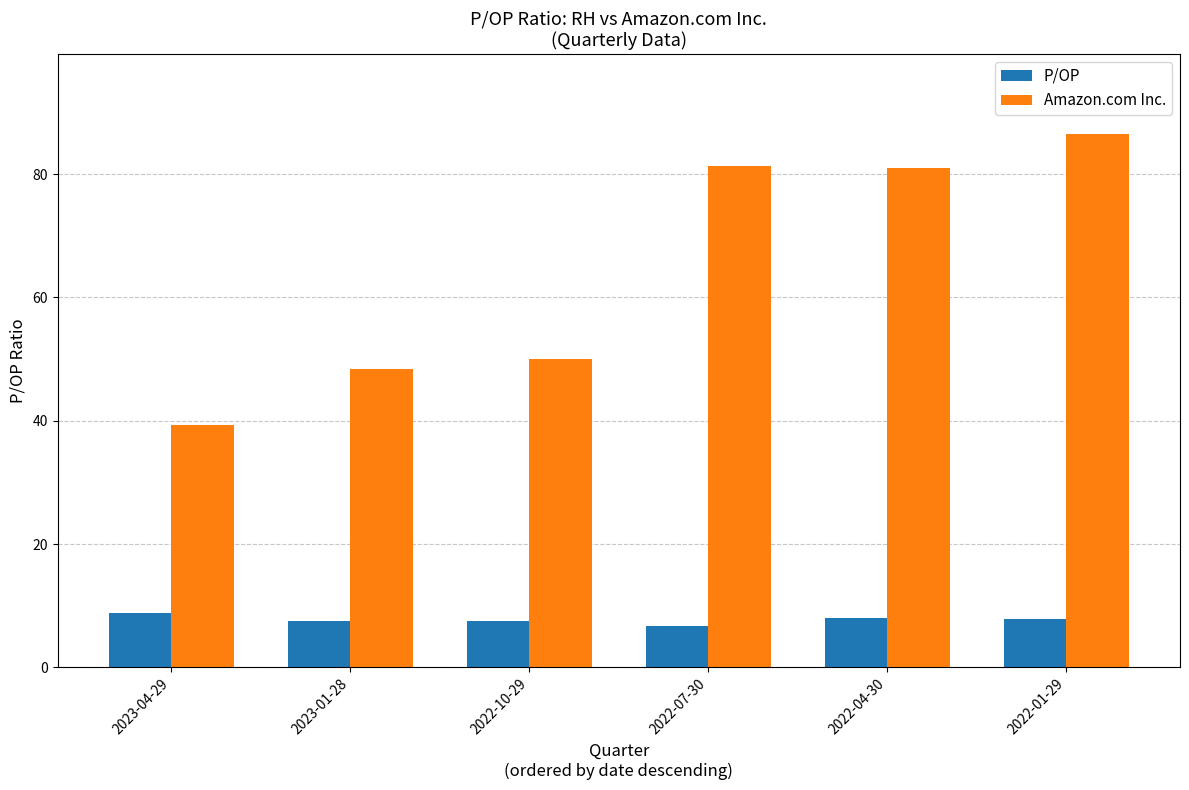

At 2023-01-28, list the series in order from largest to smallest.

Amazon.com Inc., P/OP